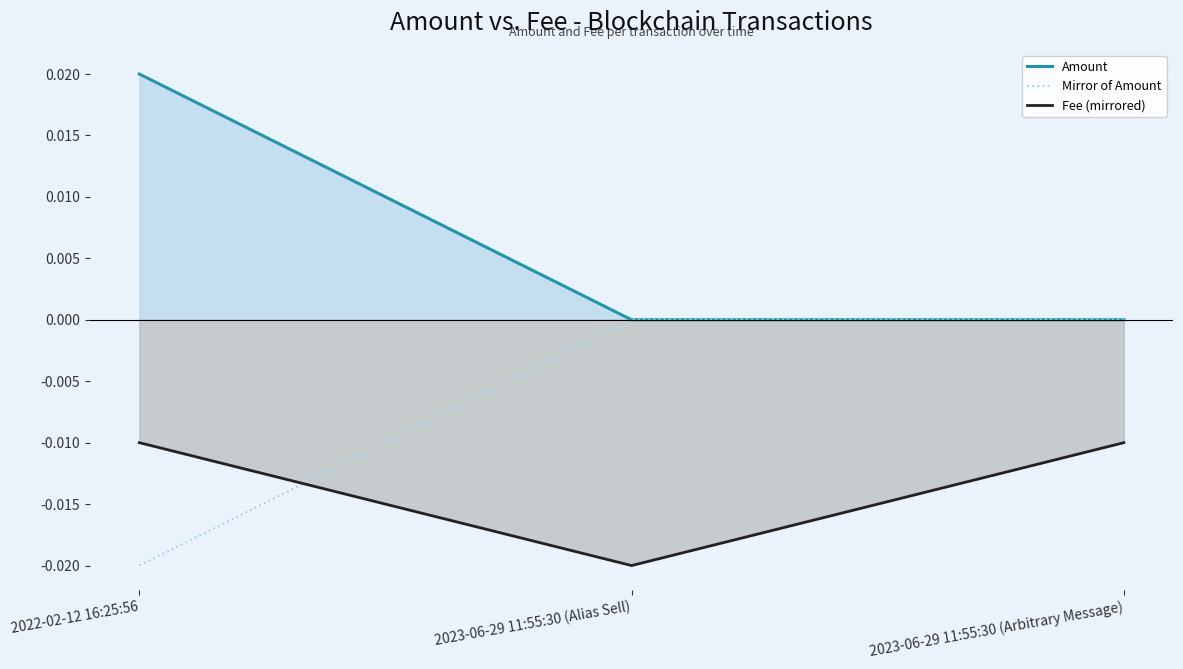

Which series has the largest total across all categories?

Amount